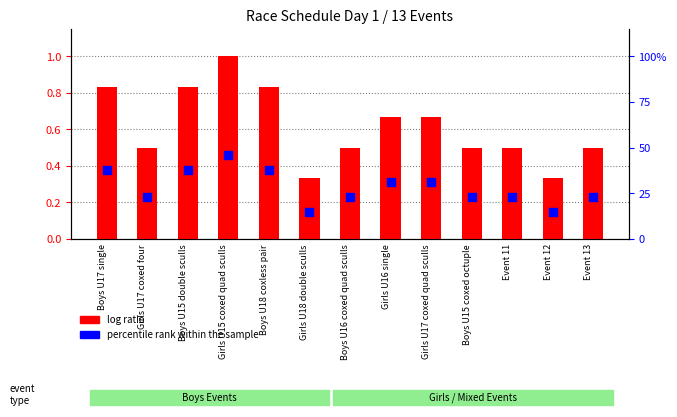

At how many categories does at least one series exceed 8?

13